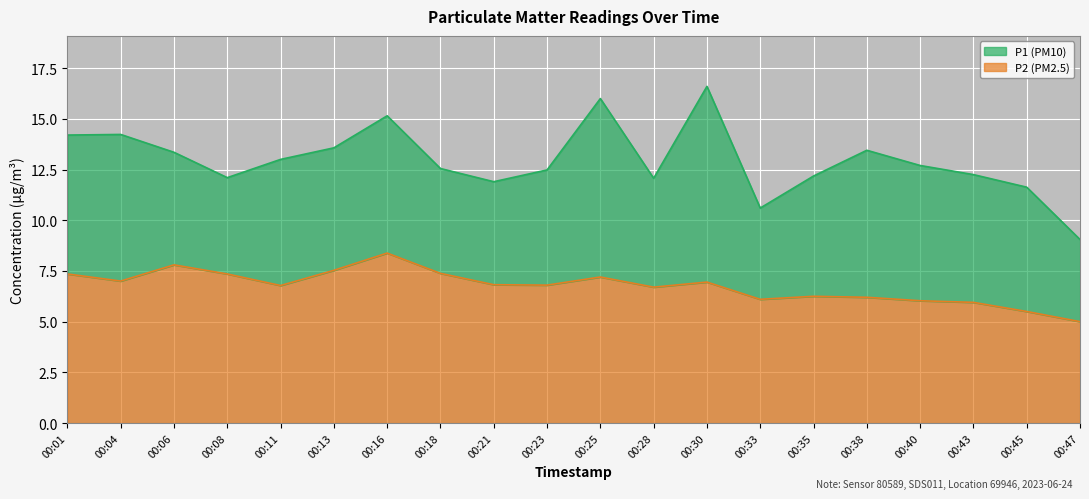

What is the difference between the maximum and minimum values in the P1 series?

7.6